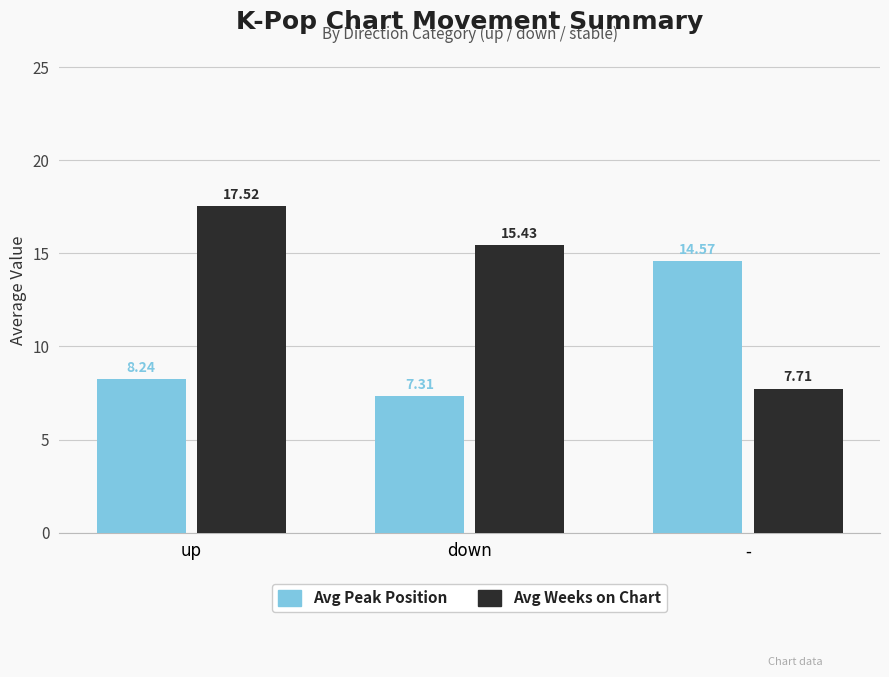

Rank the categories by Avg Weeks on Chart value from highest to lowest.

up, down, -